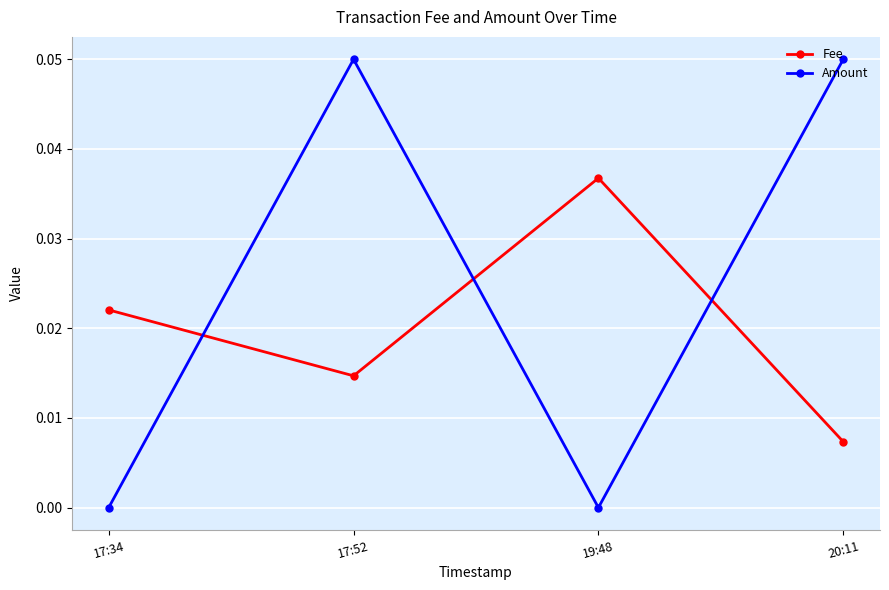

Is it true that Fee equals 0.0 at 20:11?

True